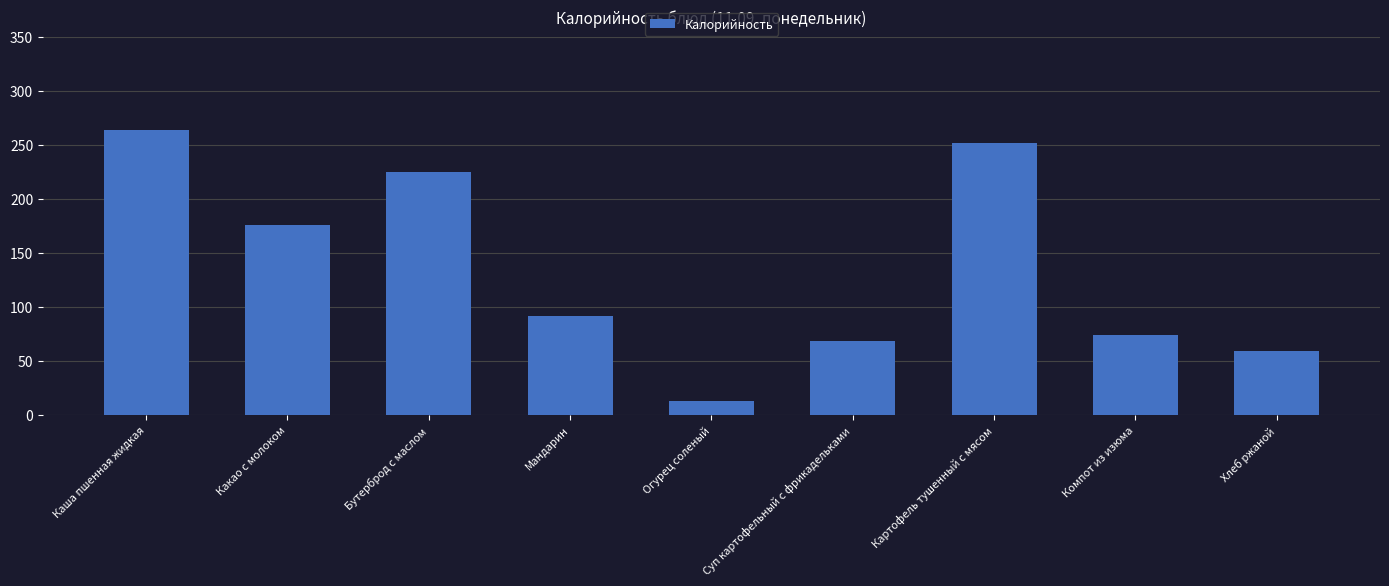

What is the label of the 3rd bar from the right?

Картофель тушенный с мясом